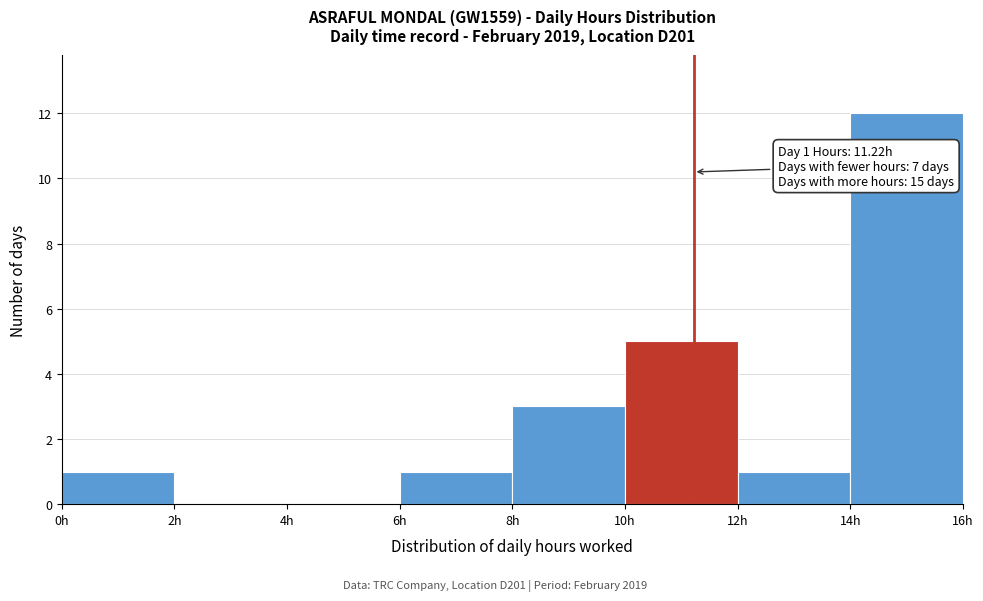

Which range on the x-axis has the tallest bar?

14 to 16